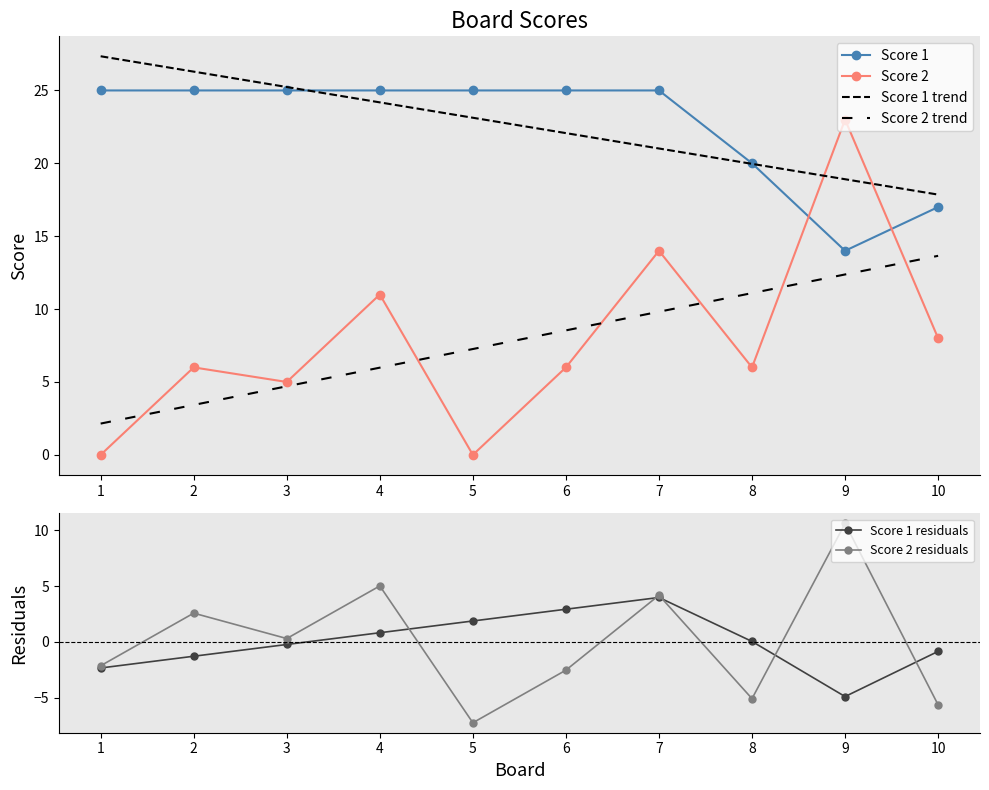

The value of Score 1 at 6 is 25.0. True or false?

True